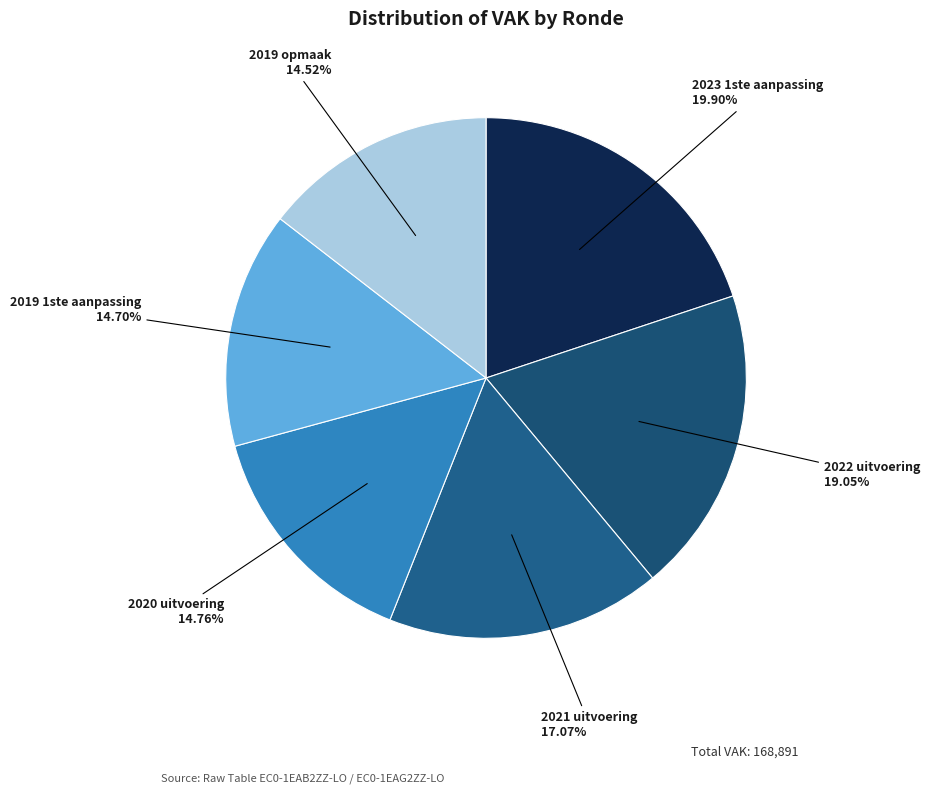

To the nearest percent, what is the difference between the largest and smallest slice percentages?

5%